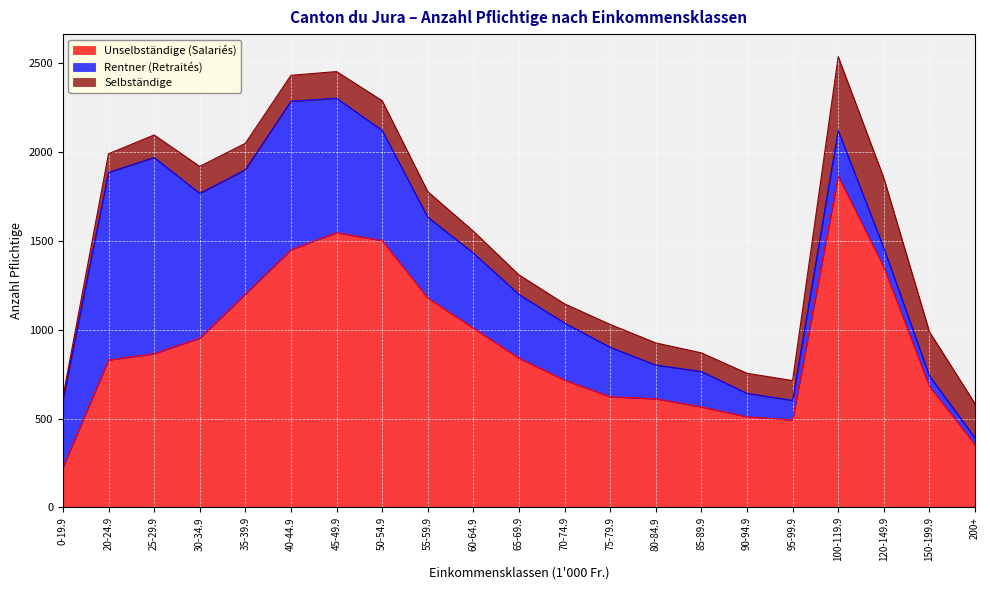

At how many categories does at least one series exceed 797?

12